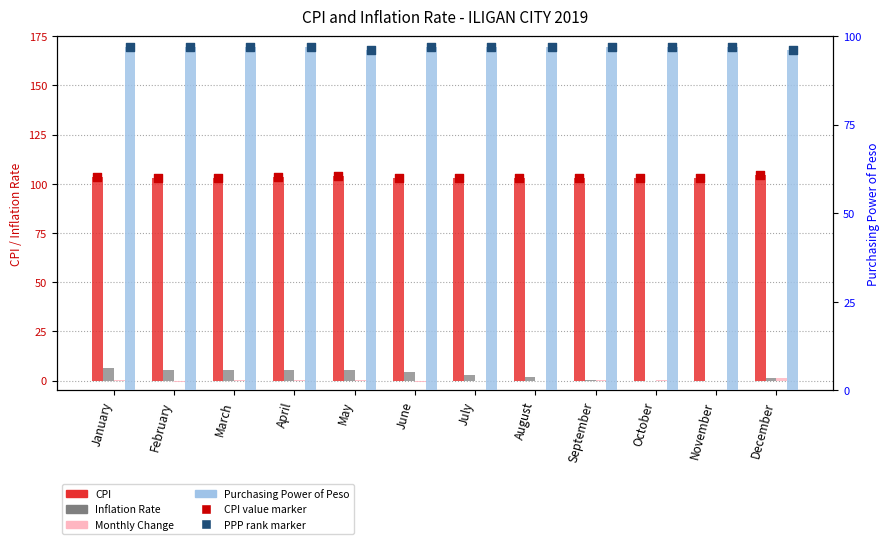

At how many categories does at least one series exceed 44?

12